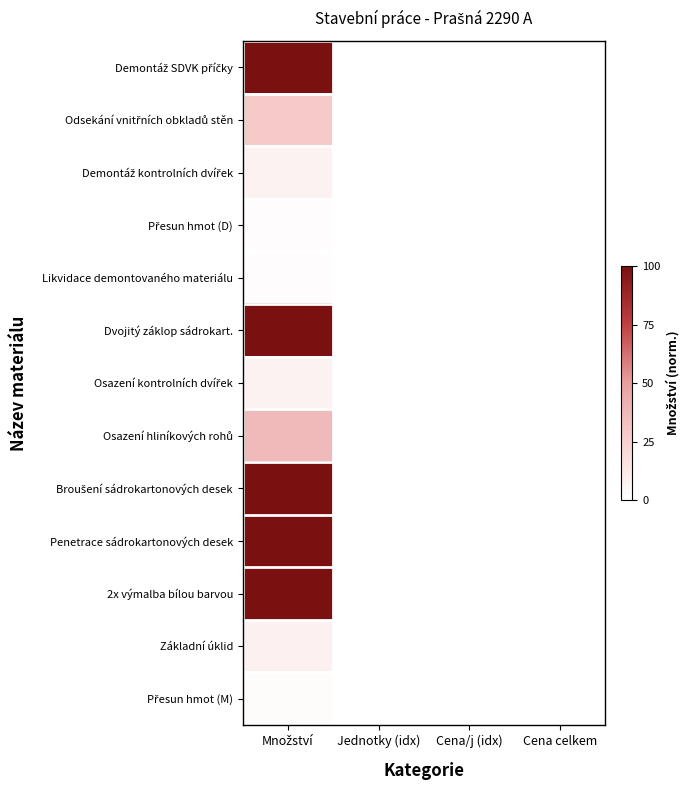

Which label corresponds to the smallest value in the chart?

Jednotky (idx)